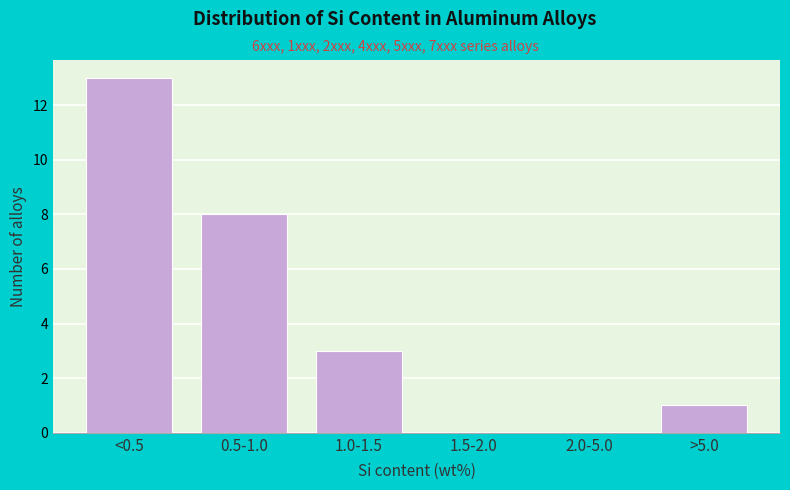

Reading left to right, list all the values displayed in this chart.

<0.5=13	0.5-1.0=8	1.0-1.5=3	1.5-2.0=0	2.0-5.0=0	>5.0=1